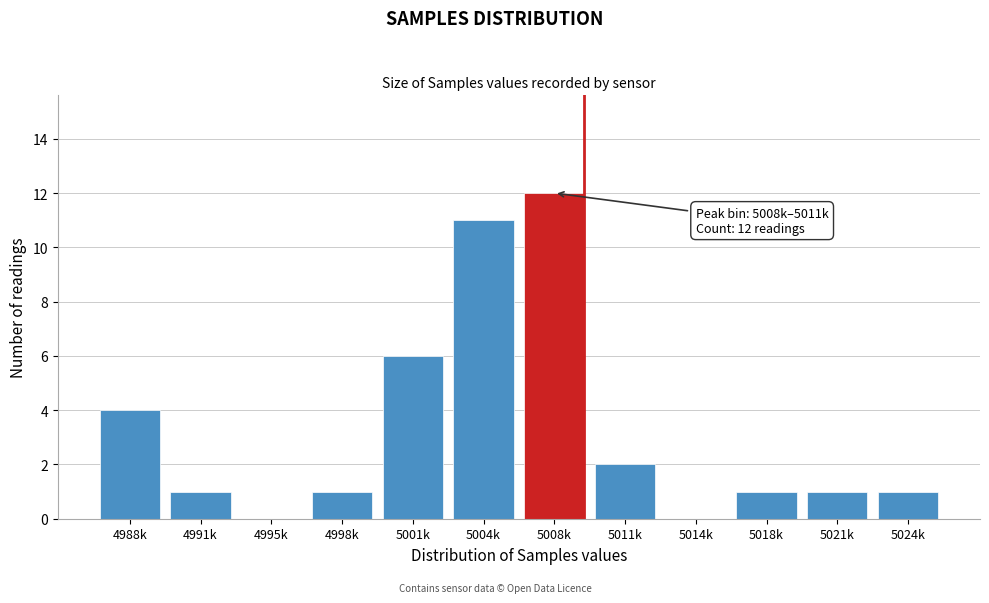

Reading right to left, transcribe all the data shown in this chart.

5024k=1	5021k=1	5018k=1	5014k=0	5011k=2	5008k=12	5004k=11	5001k=6	4998k=1	4995k=0	4991k=1	4988k=4